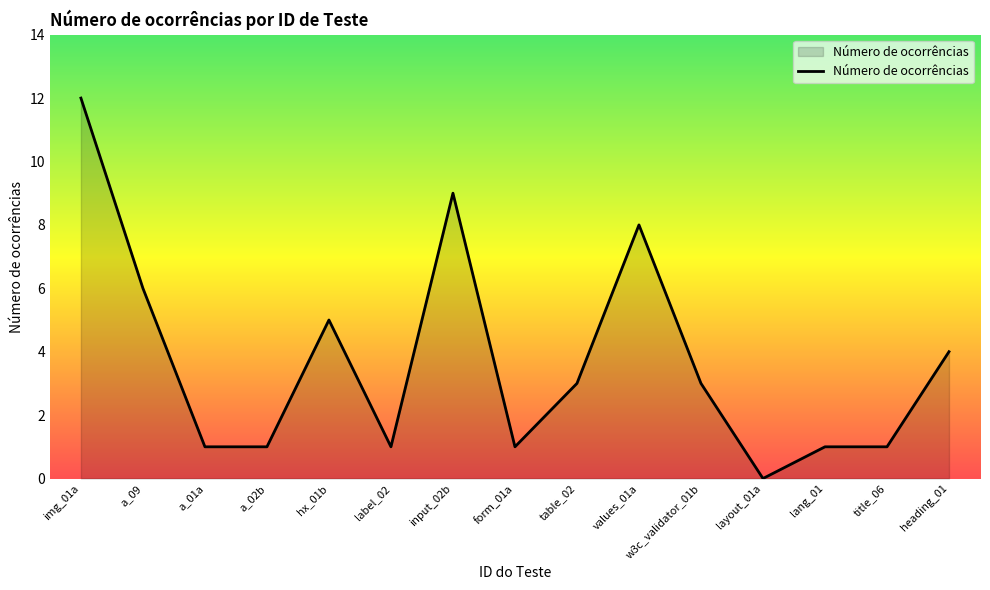

Which category has the lowest value across all series?

layout_01a